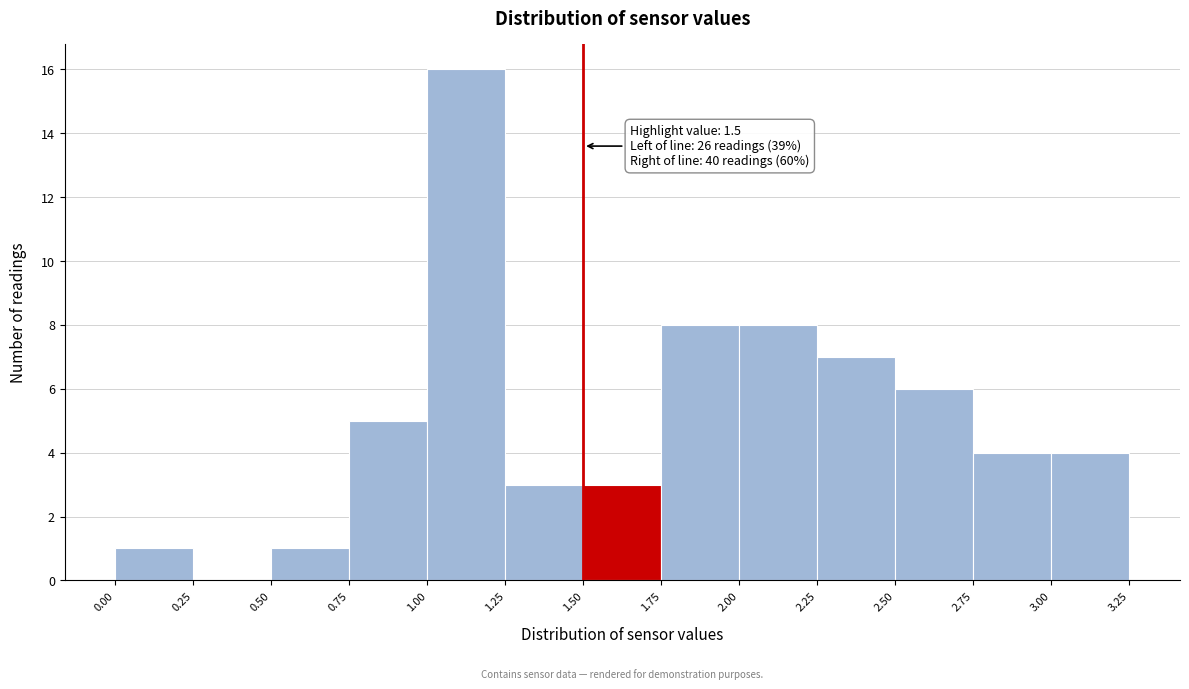

Over which range of the x-axis is the bar tallest?

1.00 to 1.25